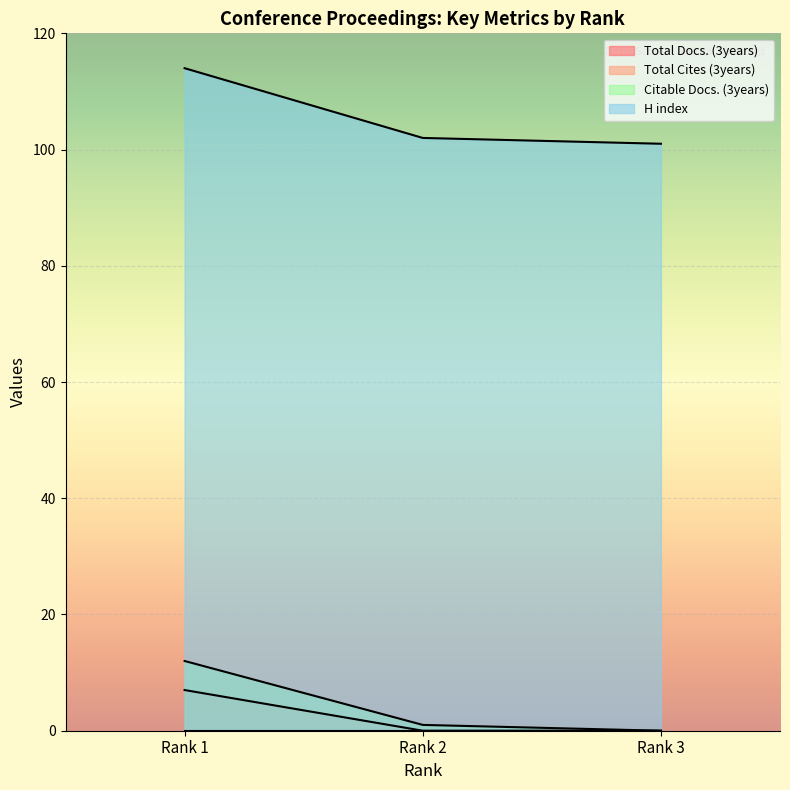

Is the value of Citable Docs. (3years) at Rank 2 greater than the value of H index at Rank 1?

No